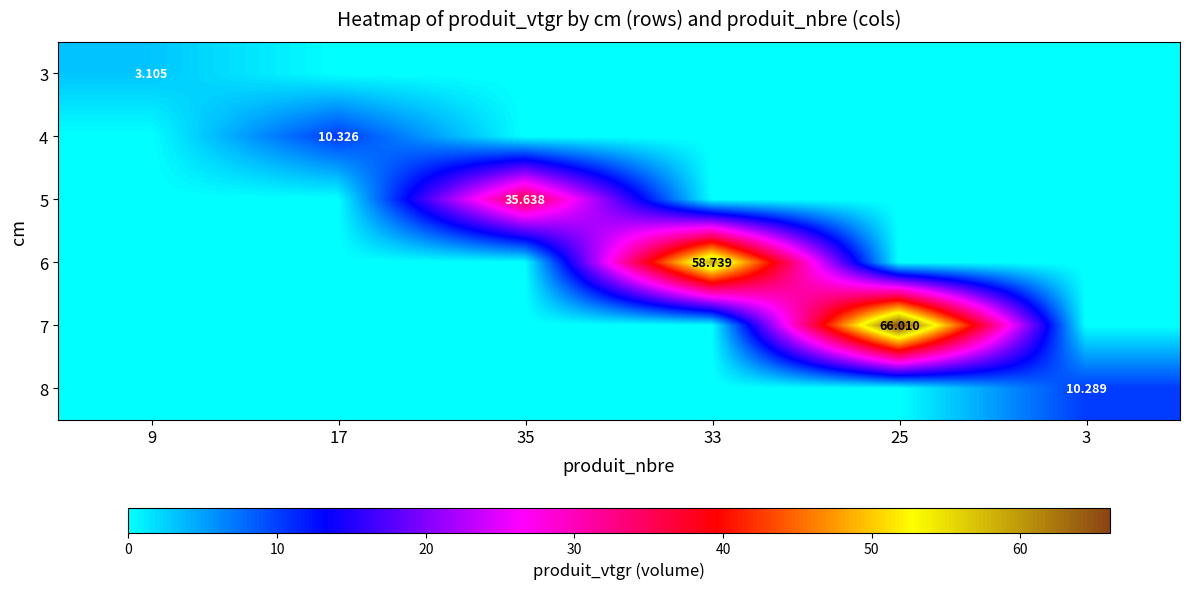

How many data points does each series have?

6